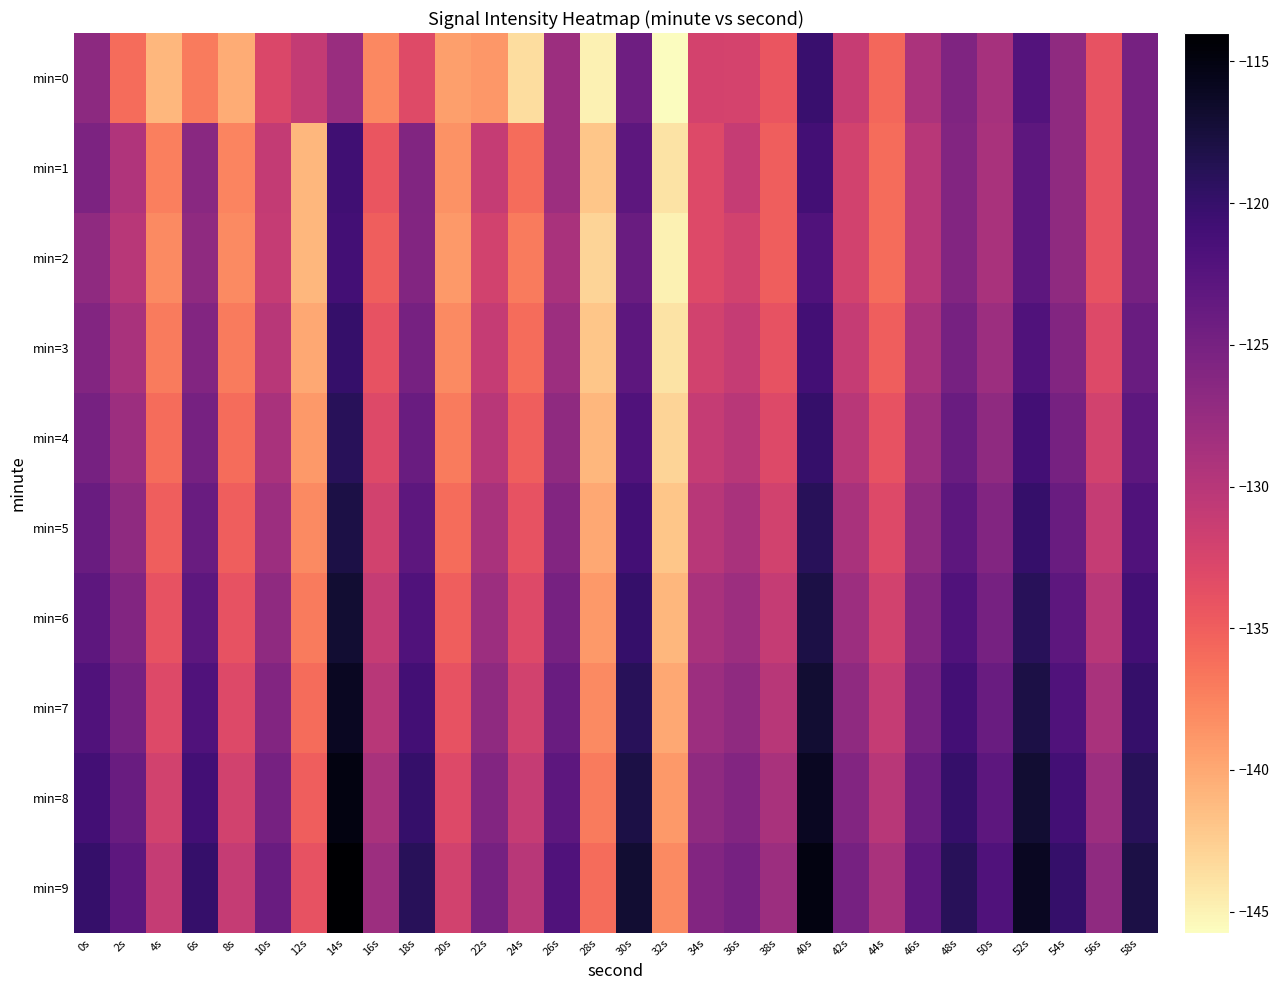

Reading left to right, list all the values displayed in this chart.

min=0: 0s=-126.7	2s=-136.0	4s=-141.0	6s=-137.1	8s=-140.3	10s=-132.8	12s=-130.9	14s=-127.7	16s=-137.8	18s=-133.1	20s=-139.3	22s=-138.9	24s=-143.5	26s=-127.9	28s=-145.0	30s=-124.4	32s=-145.8	34s=-132.2	36s=-132.3	38s=-134.3	40s=-120.3	42s=-131.1	44s=-135.6	46s=-129.0	48s=-125.7	50s=-128.7	52s=-122.3	54s=-126.9	56s=-134.0	58s=-125.0
min=1: 0s=-125.5	2s=-129.4	4s=-137.2	6s=-126.4	8s=-137.7	10s=-130.9	12s=-141.0	14s=-120.7	16s=-134.3	18s=-125.8	20s=-138.5	22s=-131.0	24s=-136.0	26s=-128.0	28s=-142.0	30s=-123.0	32s=-144.0	34s=-133.0	36s=-131.0	38s=-135.0	40s=-121.0	42s=-132.0	44s=-136.0	46s=-130.0	48s=-126.0	50s=-129.0	52s=-123.0	54s=-127.0	56s=-134.0	58s=-125.0
min=2: 0s=-127.0	2s=-130.0	4s=-138.0	6s=-127.0	8s=-138.0	10s=-131.0	12s=-141.0	14s=-121.0	16s=-135.0	18s=-126.0	20s=-139.0	22s=-132.0	24s=-137.0	26s=-129.0	28s=-143.0	30s=-124.0	32s=-145.0	34s=-133.0	36s=-132.0	38s=-135.0	40s=-122.0	42s=-132.0	44s=-136.0	46s=-130.0	48s=-126.0	50s=-129.0	52s=-123.0	54s=-127.0	56s=-134.0	58s=-125.0
min=3: 0s=-126.0	2s=-129.0	4s=-137.0	6s=-126.0	8s=-137.0	10s=-130.0	12s=-140.0	14s=-120.0	16s=-134.0	18s=-125.0	20s=-138.0	22s=-131.0	24s=-136.0	26s=-128.0	28s=-142.0	30s=-123.0	32s=-144.0	34s=-132.0	36s=-131.0	38s=-134.0	40s=-121.0	42s=-131.0	44s=-135.0	46s=-129.0	48s=-125.0	50s=-128.0	52s=-122.0	54s=-126.0	56s=-133.0	58s=-124.0
min=4: 0s=-125.0	2s=-128.0	4s=-136.0	6s=-125.0	8s=-136.0	10s=-129.0	12s=-139.0	14s=-119.0	16s=-133.0	18s=-124.0	20s=-137.0	22s=-130.0	24s=-135.0	26s=-127.0	28s=-141.0	30s=-122.0	32s=-143.0	34s=-131.0	36s=-130.0	38s=-133.0	40s=-120.0	42s=-130.0	44s=-134.0	46s=-128.0	48s=-124.0	50s=-127.0	52s=-121.0	54s=-125.0	56s=-132.0	58s=-123.0
min=5: 0s=-124.0	2s=-127.0	4s=-135.0	6s=-124.0	8s=-135.0	10s=-128.0	12s=-138.0	14s=-118.0	16s=-132.0	18s=-123.0	20s=-136.0	22s=-129.0	24s=-134.0	26s=-126.0	28s=-140.0	30s=-121.0	32s=-142.0	34s=-130.0	36s=-129.0	38s=-132.0	40s=-119.0	42s=-129.0	44s=-133.0	46s=-127.0	48s=-123.0	50s=-126.0	52s=-120.0	54s=-124.0	56s=-131.0	58s=-122.0
min=6: 0s=-123.0	2s=-126.0	4s=-134.0	6s=-123.0	8s=-134.0	10s=-127.0	12s=-137.0	14s=-117.0	16s=-131.0	18s=-122.0	20s=-135.0	22s=-128.0	24s=-133.0	26s=-125.0	28s=-139.0	30s=-120.0	32s=-141.0	34s=-129.0	36s=-128.0	38s=-131.0	40s=-118.0	42s=-128.0	44s=-132.0	46s=-126.0	48s=-122.0	50s=-125.0	52s=-119.0	54s=-123.0	56s=-130.0	58s=-121.0
min=7: 0s=-122.0	2s=-125.0	4s=-133.0	6s=-122.0	8s=-133.0	10s=-126.0	12s=-136.0	14s=-116.0	16s=-130.0	18s=-121.0	20s=-134.0	22s=-127.0	24s=-132.0	26s=-124.0	28s=-138.0	30s=-119.0	32s=-140.0	34s=-128.0	36s=-127.0	38s=-130.0	40s=-117.0	42s=-127.0	44s=-131.0	46s=-125.0	48s=-121.0	50s=-124.0	52s=-118.0	54s=-122.0	56s=-129.0	58s=-120.0
min=8: 0s=-121.0	2s=-124.0	4s=-132.0	6s=-121.0	8s=-132.0	10s=-125.0	12s=-135.0	14s=-115.0	16s=-129.0	18s=-120.0	20s=-133.0	22s=-126.0	24s=-131.0	26s=-123.0	28s=-137.0	30s=-118.0	32s=-139.0	34s=-127.0	36s=-126.0	38s=-129.0	40s=-116.0	42s=-126.0	44s=-130.0	46s=-124.0	48s=-120.0	50s=-123.0	52s=-117.0	54s=-121.0	56s=-128.0	58s=-119.0
min=9: 0s=-120.0	2s=-123.0	4s=-131.0	6s=-120.0	8s=-131.0	10s=-124.0	12s=-134.0	14s=-114.0	16s=-128.0	18s=-119.0	20s=-132.0	22s=-125.0	24s=-130.0	26s=-122.0	28s=-136.0	30s=-117.0	32s=-138.0	34s=-126.0	36s=-125.0	38s=-128.0	40s=-115.0	42s=-125.0	44s=-129.0	46s=-123.0	48s=-119.0	50s=-122.0	52s=-116.0	54s=-120.0	56s=-127.0	58s=-118.0